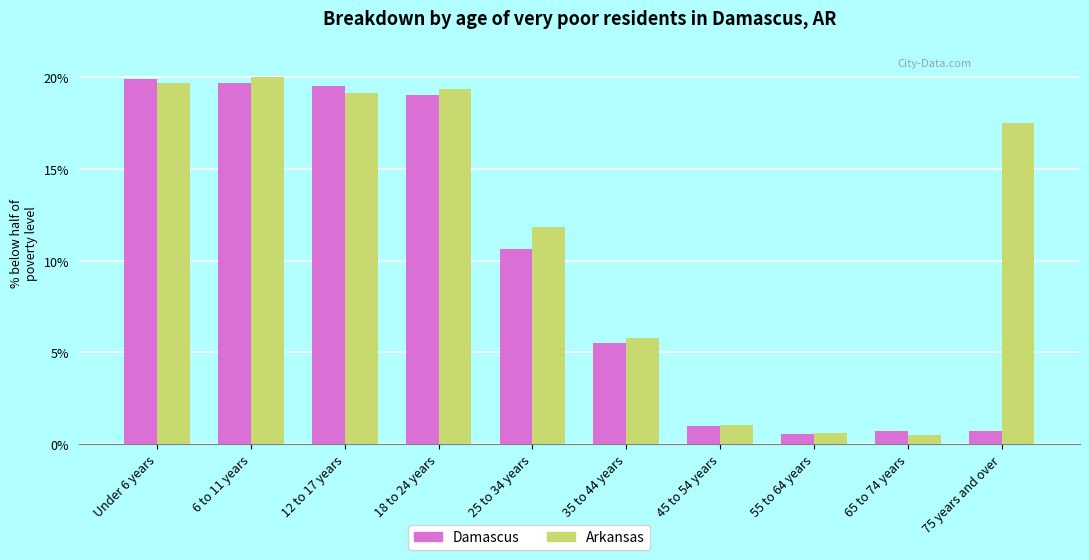

What is the label of the 2nd bar from the right?

65 to 74 years